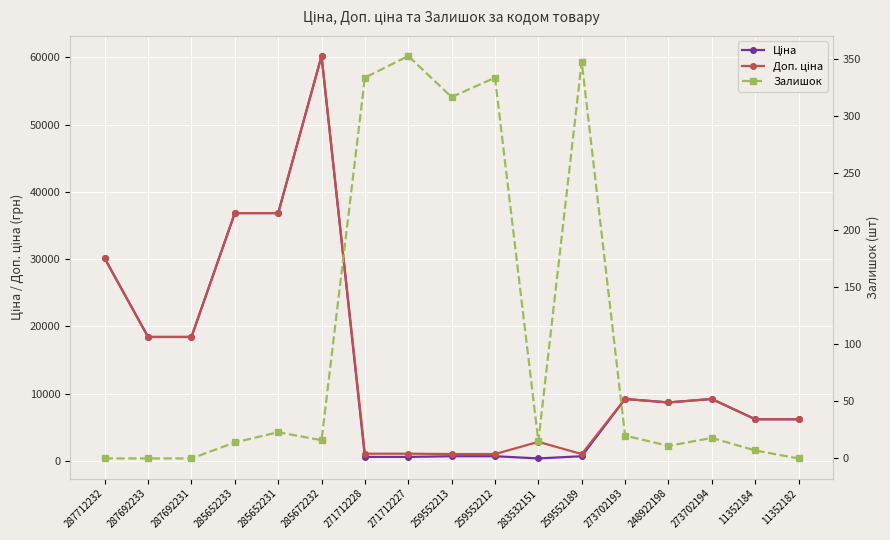

How many values in the Залишок series exceed 16?

8